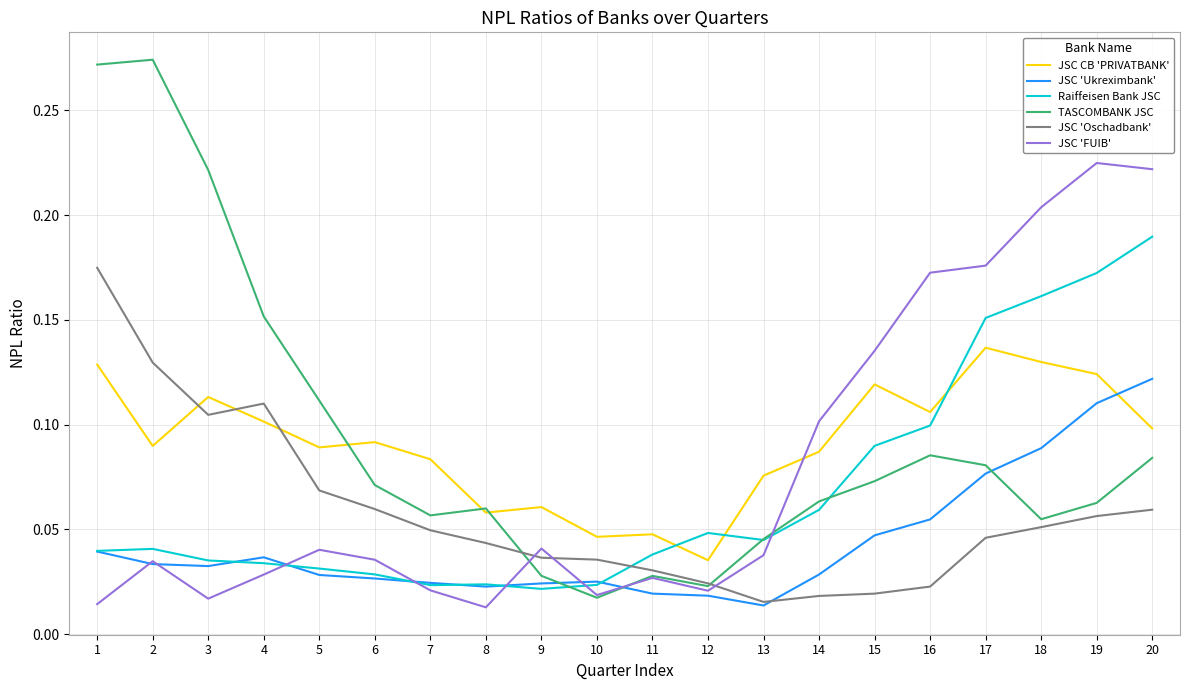

List the series in order of their peak value, lowest first.

JSC 'Ukreximbank', JSC CB 'PRIVATBANK', JSC 'Oschadbank', Raiffeisen Bank JSC, JSC 'FUIB', TASCOMBANK JSC